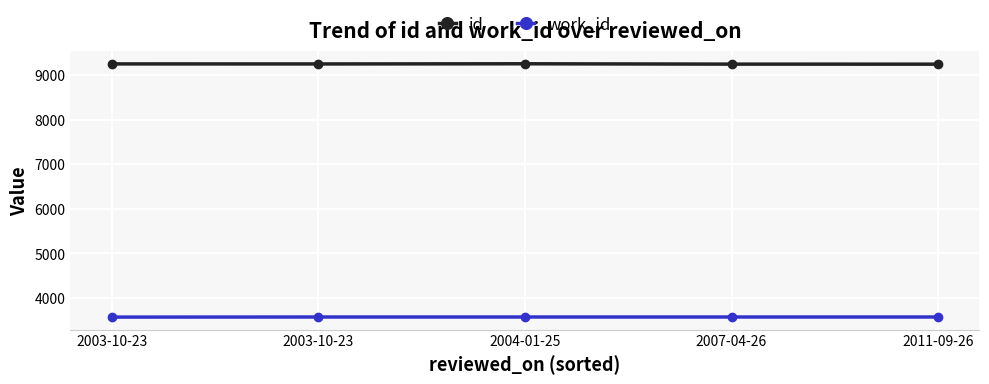

What is the sum of all work_id values?

17858